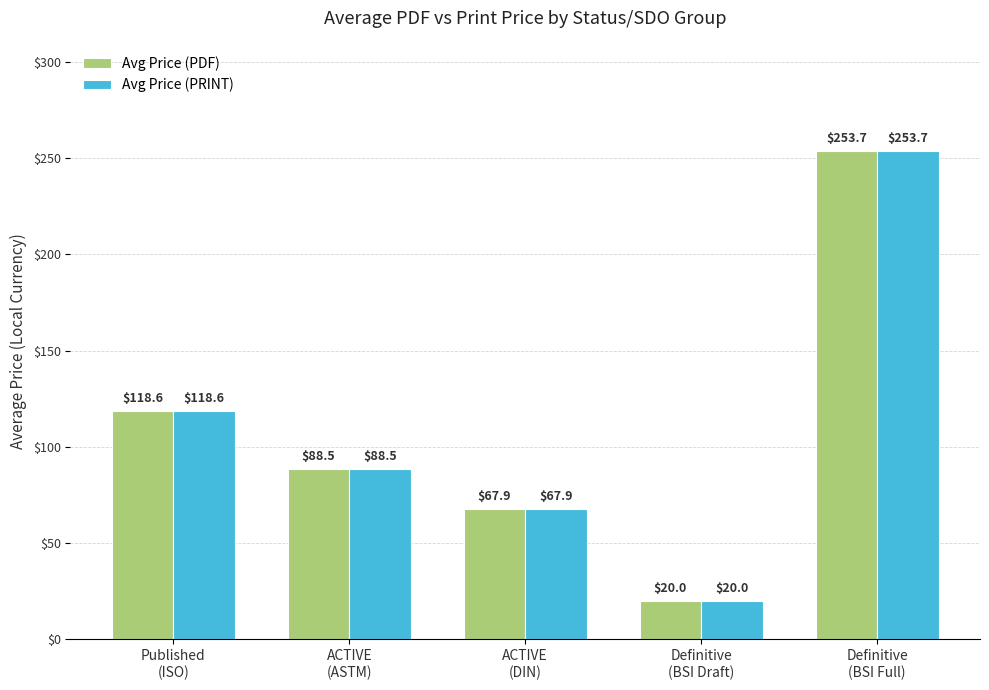

What are all the series names shown in the legend?

Avg Price (PDF), Avg Price (PRINT)